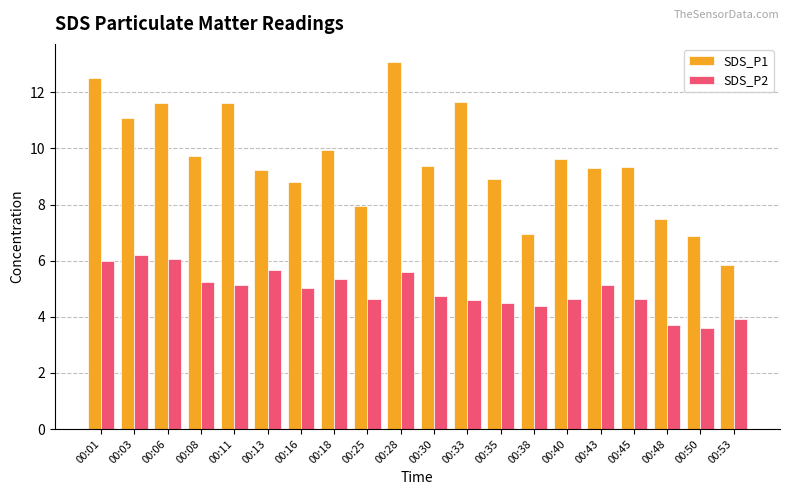

Is it true that SDS_P1 equals 7.7 at 00:06?

False